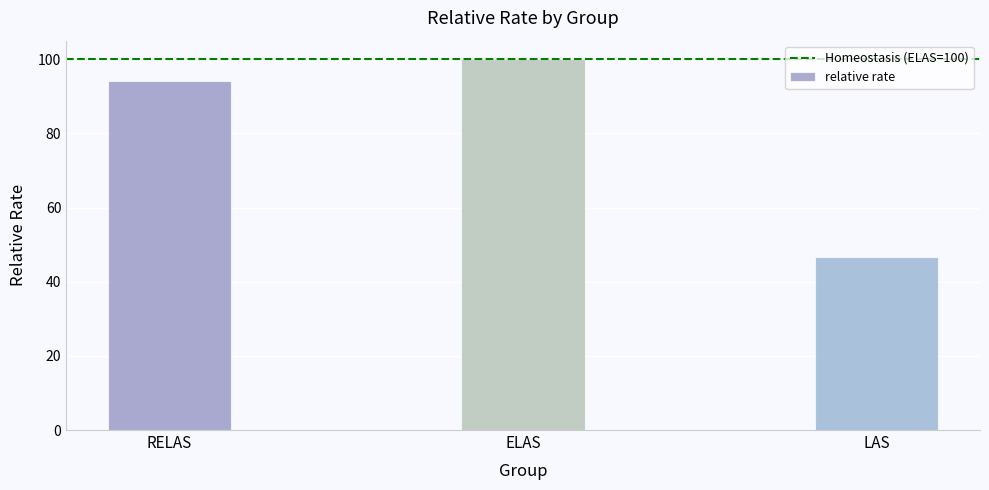

What position from the right is ELAS?

2